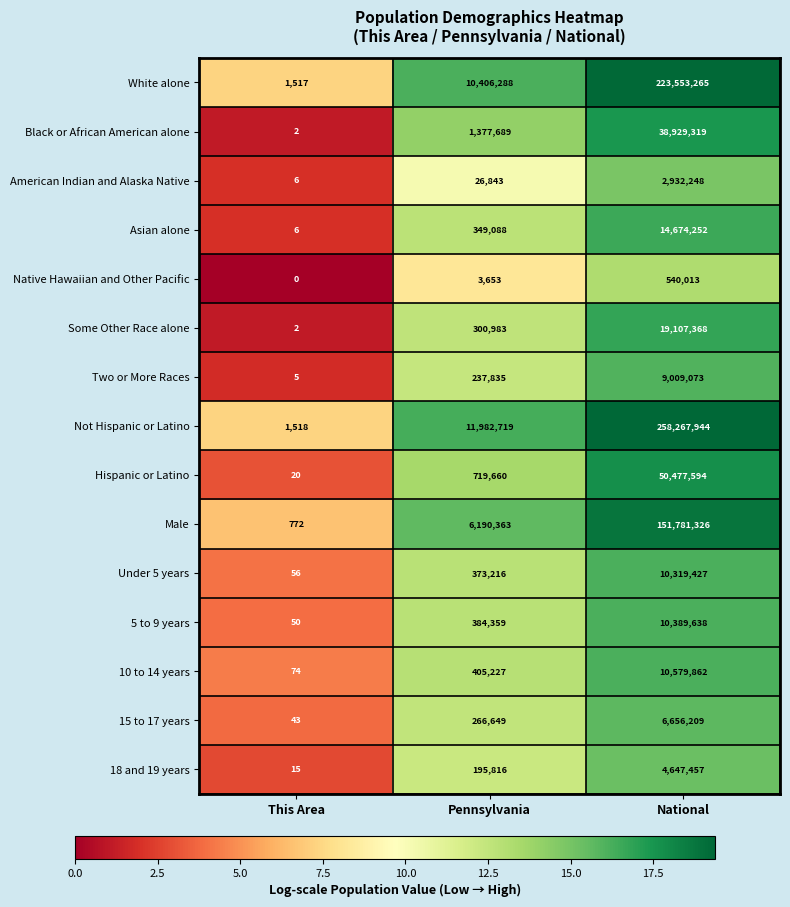

What is the difference between the Asian alone values at National and Pennsylvania?

14325164